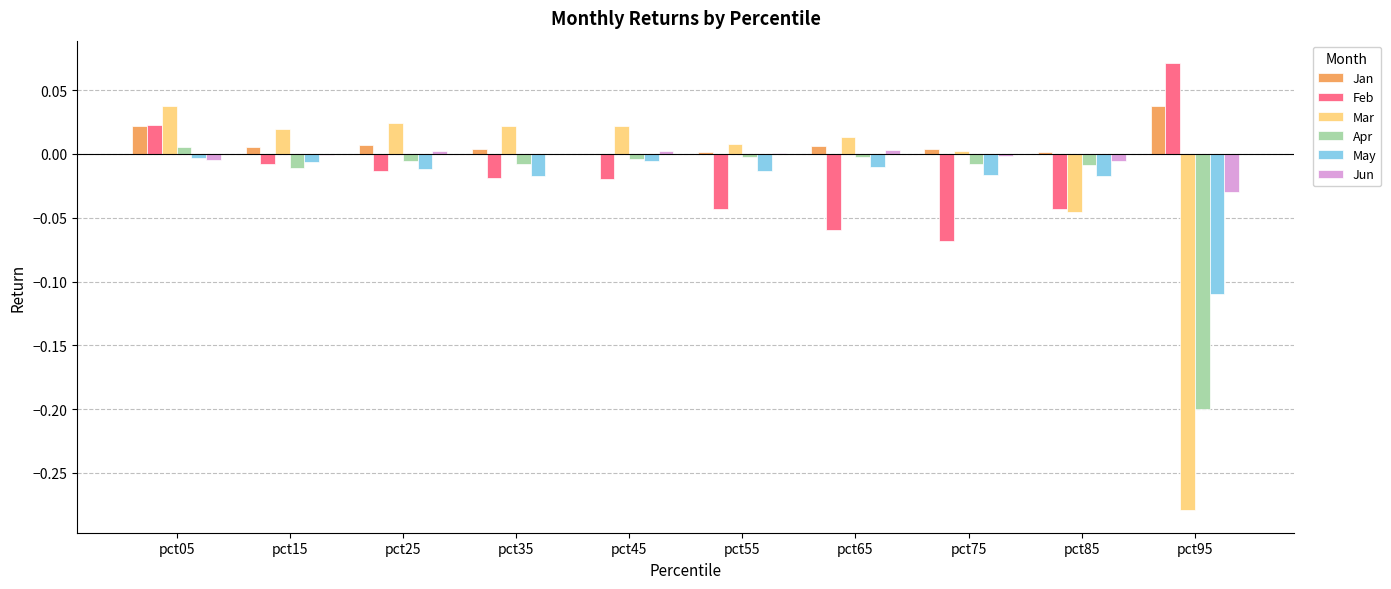

Which series changed the most between pct25 and pct75?

Feb